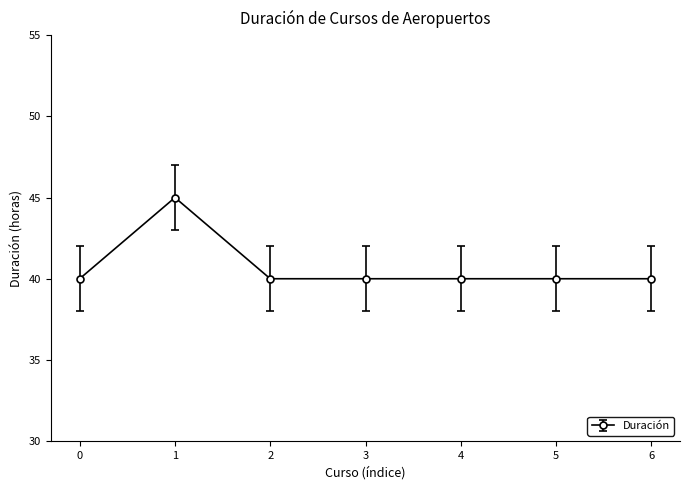

What is the value of the 2nd point from the left?

45